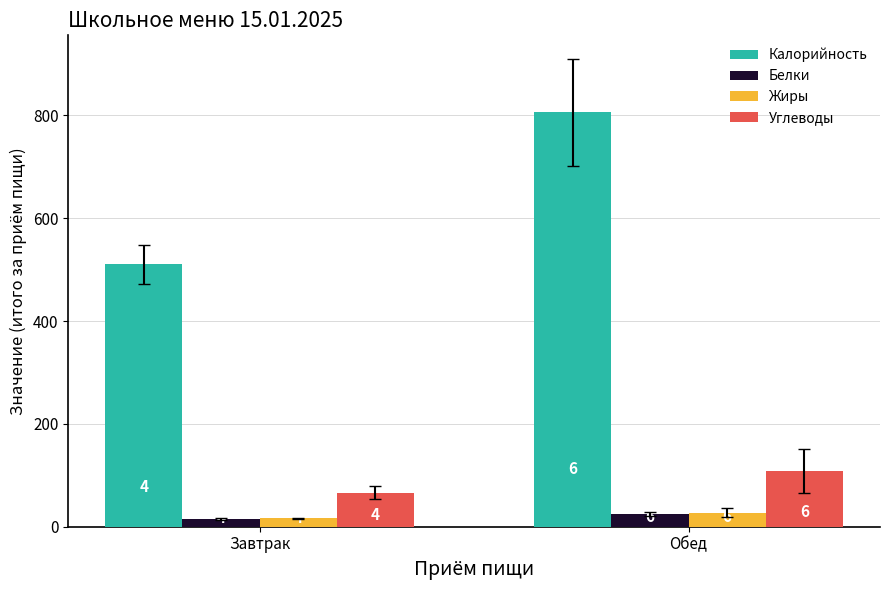

What are all the series names shown in the legend?

Калорийность, Белки, Жиры, Углеводы